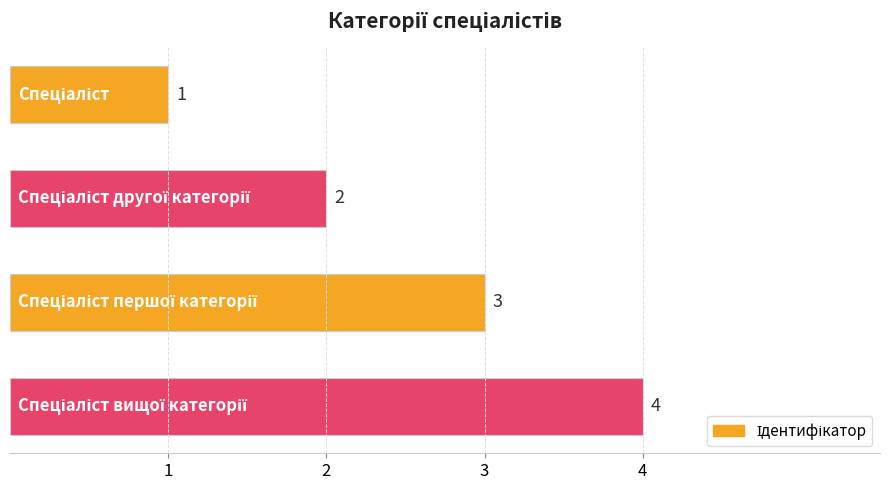

What is the maximum value shown in the chart?

4